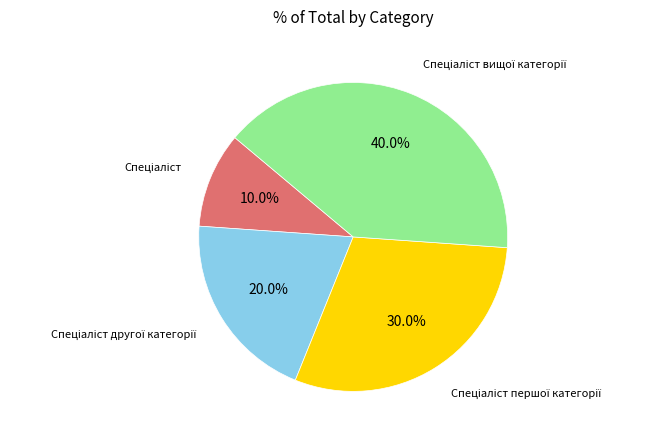

How many segments does this pie chart have?

4